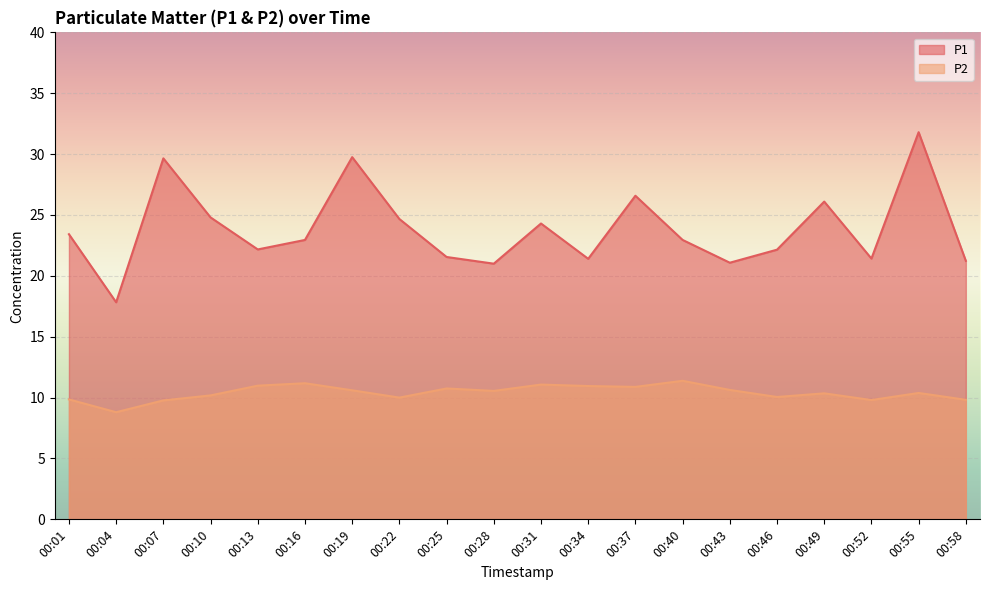

Where is the first local maximum for P1?

00:07